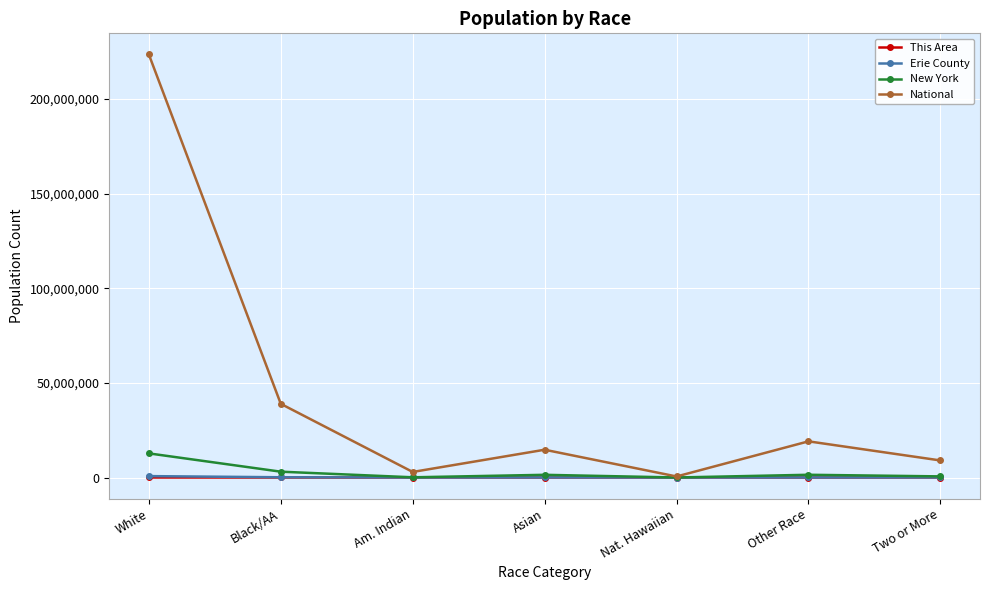

Which series has the widest spread of values?

National